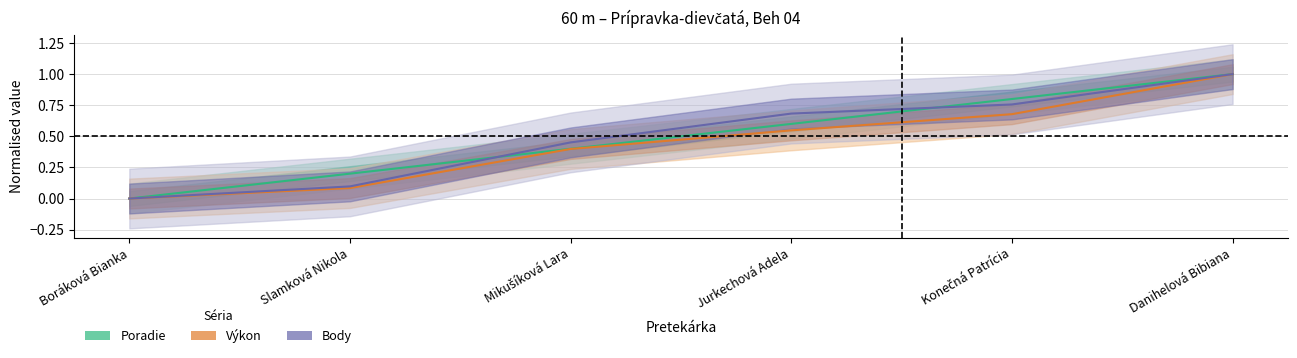

Which series ends up on top after the final intersection of Poradie and Body?

Poradie